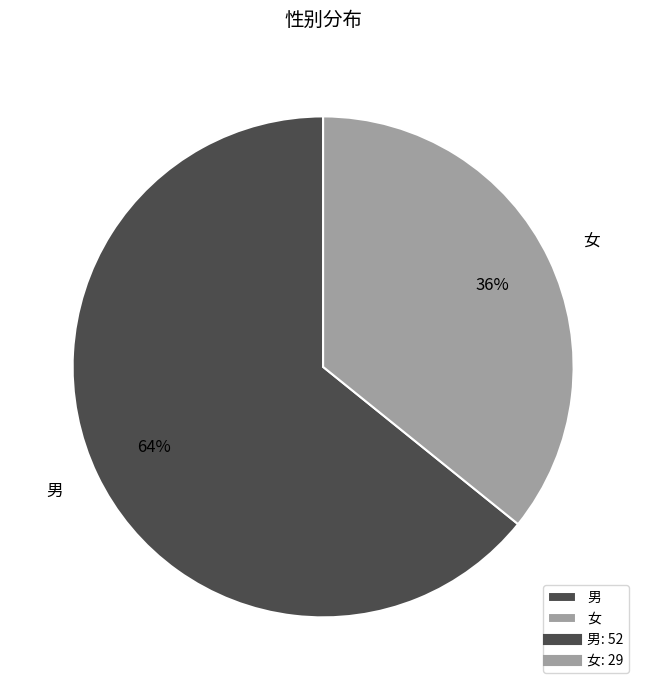

Does 女 account for over 50% of the chart?

No